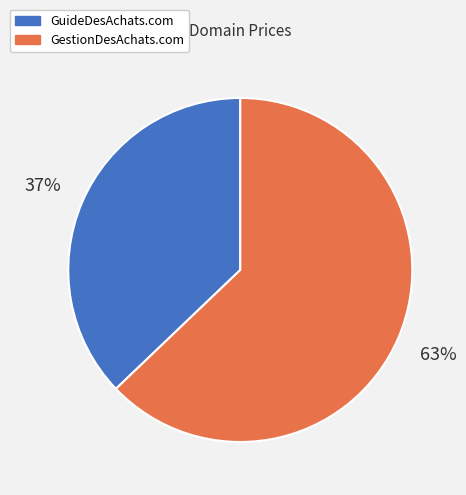

What is the largest slice in the pie chart?

GestionDesAchats.com